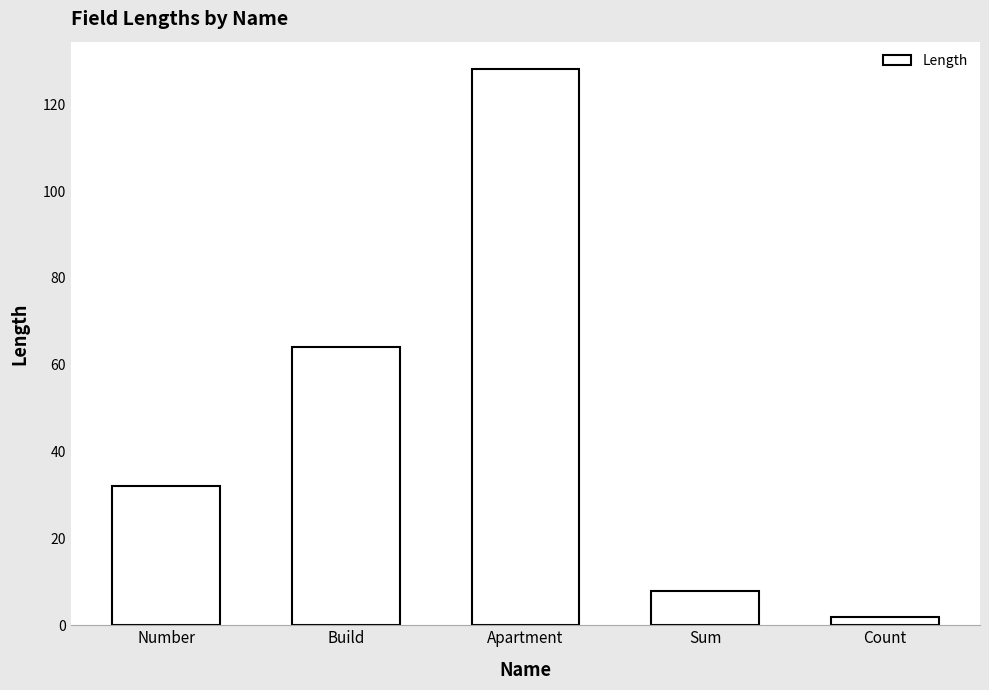

Reading left to right, what are all the values shown in this chart?

Number=32	Build=64	Apartment=128	Sum=8	Count=2